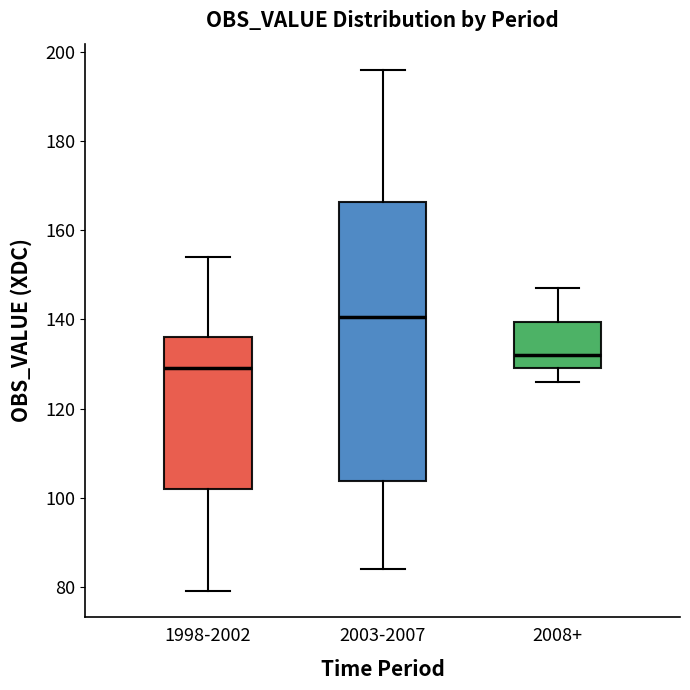

Which box's median line is the highest?

2003-2007